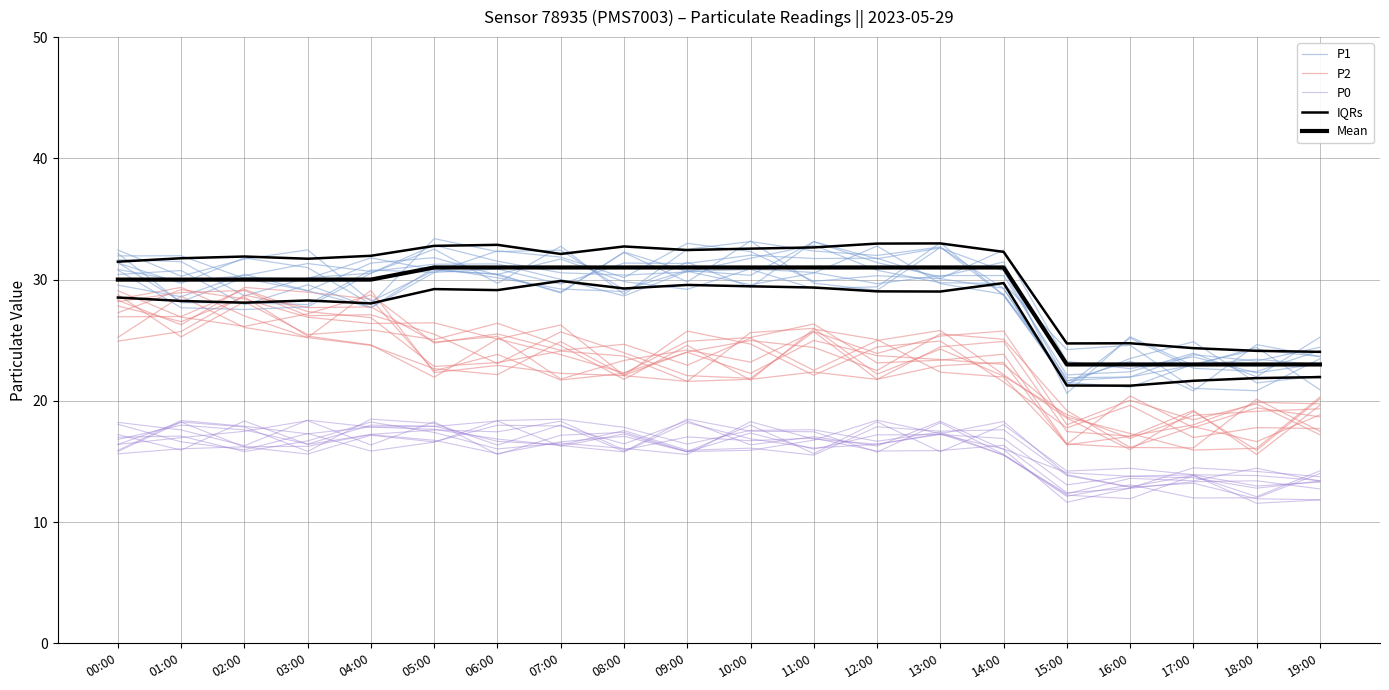

Reading left to right, what are all the values shown in this chart?

P1: 31.4	29.7	31.8	31.0	28.0	33.4	32.3	32.4	29.1	30.8	30.4	33.1	31.7	32.6	30.7	21.6	23.3	20.8	24.6	23.7
P2: 28.3	26.3	29.4	29.0	28.4	22.5	23.8	21.7	22.3	24.9	25.2	26.3	23.1	23.4	23.8	16.4	16.1	17.9	16.6	18.8
P0: 16.8	18.0	17.6	16.4	18.0	17.9	16.7	16.4	17.5	15.9	16.1	15.5	17.9	17.5	17.6	13.8	12.9	13.2	11.9	11.8
IQRs: 31.5	31.8	31.9	31.7	32.0	32.8	32.9	32.1	32.7	32.4	32.6	32.7	33.0	33.0	32.3	24.7	24.7	24.3	24.1	24.0
Mean: 30.0	30.0	30.0	30.0	30.0	31.0	31.0	31.0	31.0	31.0	31.0	31.0	31.0	31.0	31.0	23.0	23.0	23.0	23.0	23.0